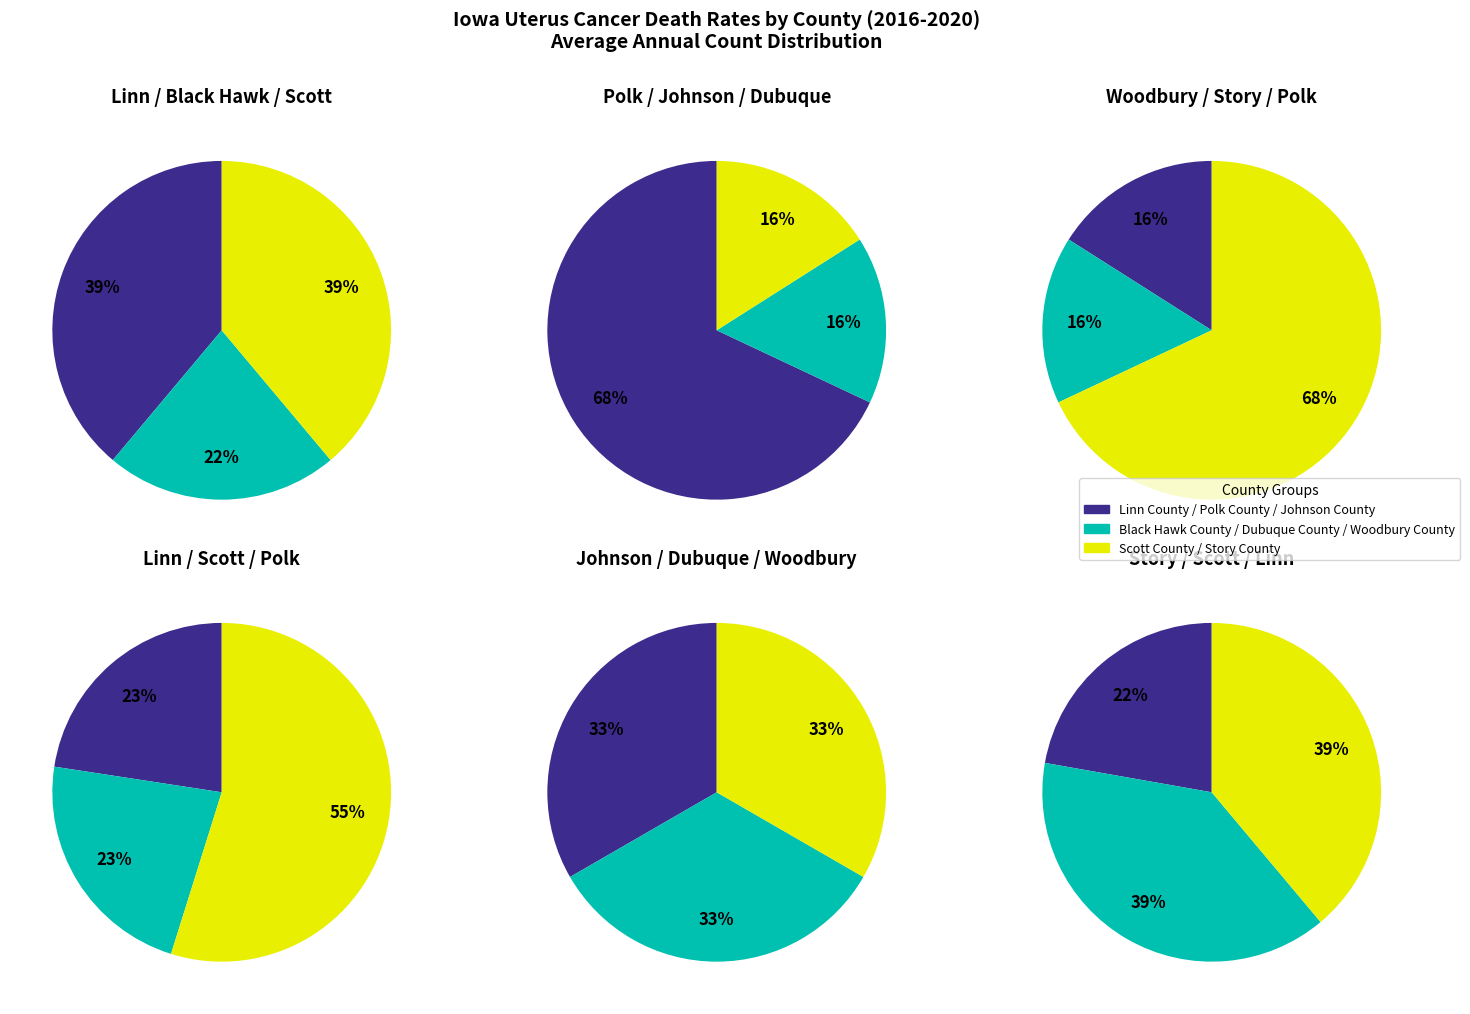

True or false: Woodbury County accounts for 8% of the total.

True